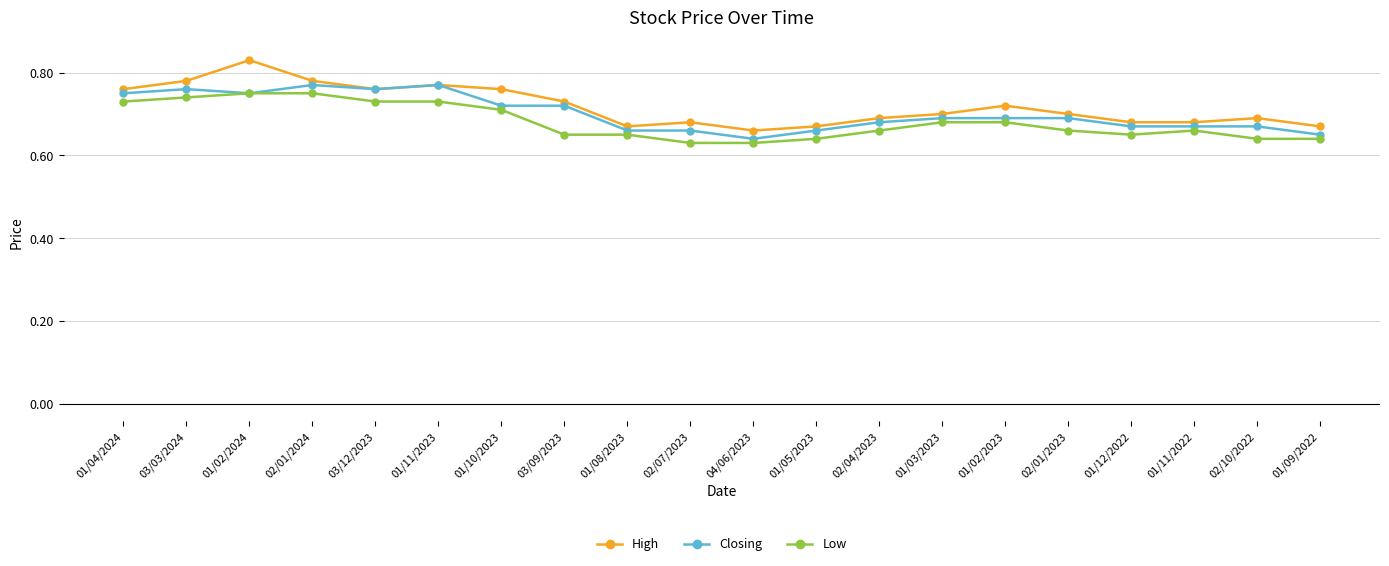

True or false: Closing has more than 0 interior local peaks.

True